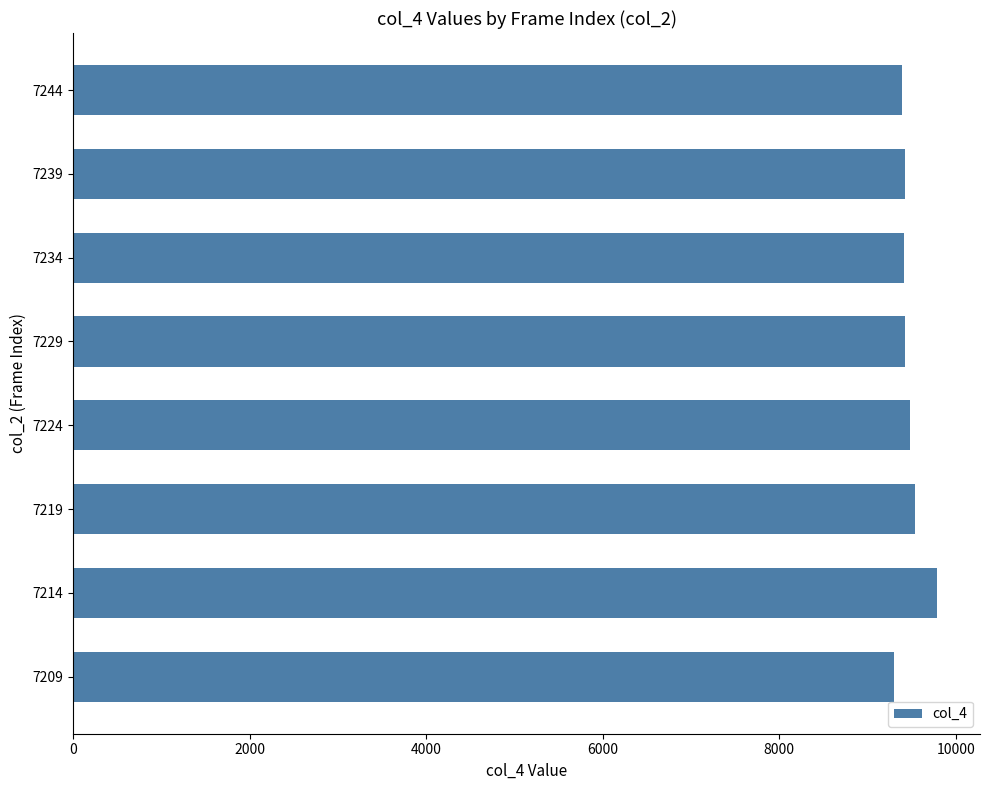

What is the sum of all values?

75756